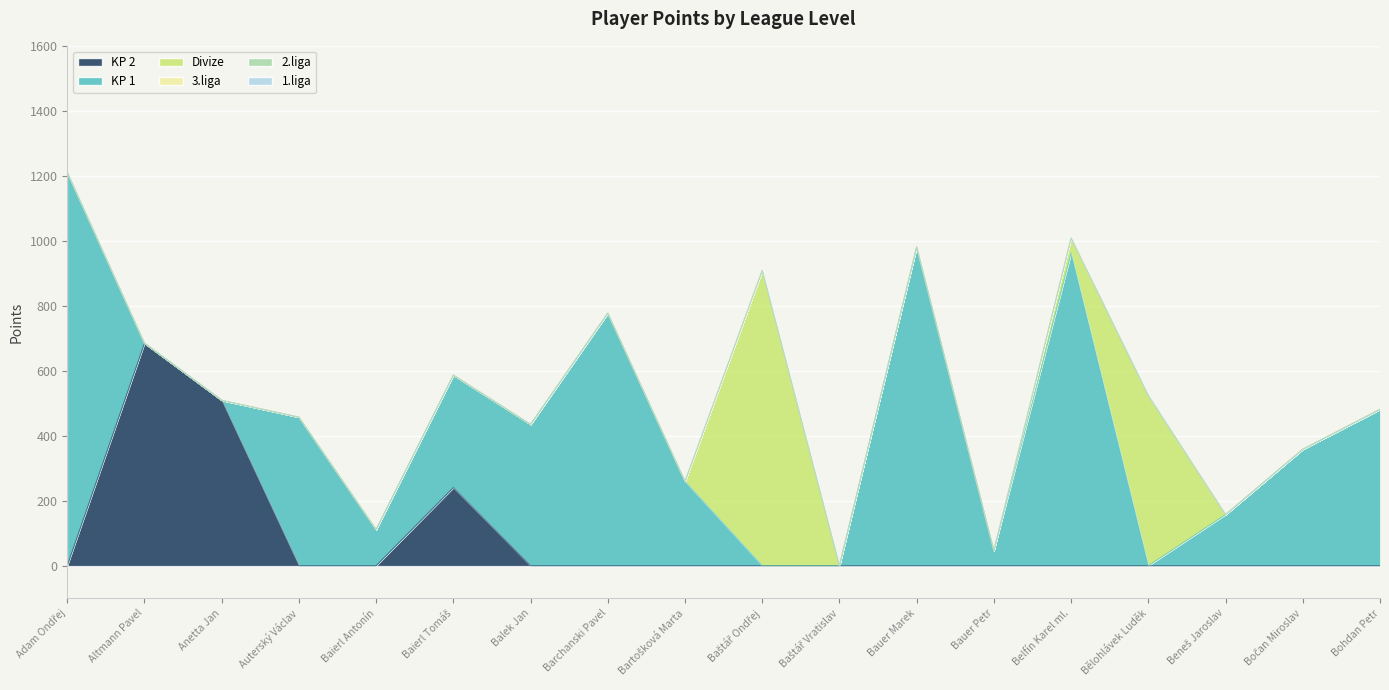

At which label is 3.liga closest to 0?

Adam Ondřej